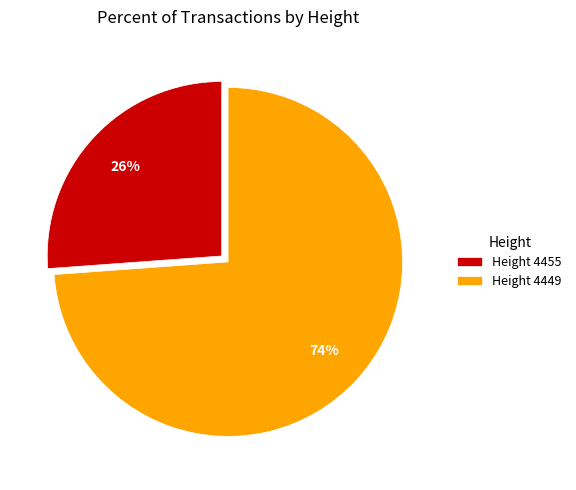

Approximately how many times larger is the value at Height 4455 compared to Height 4449?

0.4